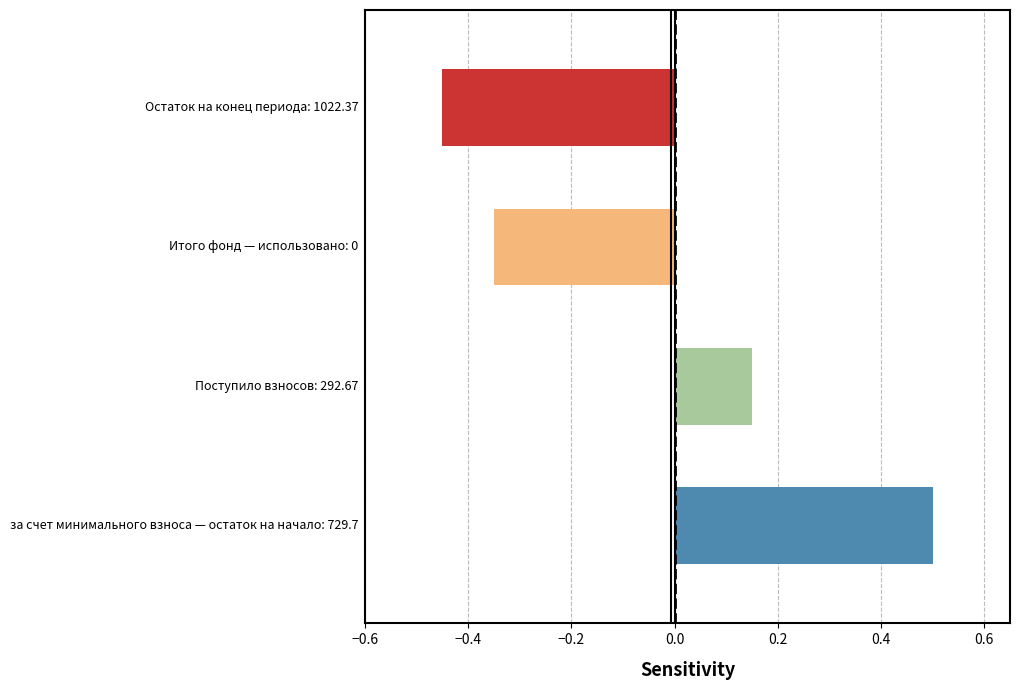

Is it true that the value at Итого фонд
(Использовано: 0) is -0.2?

False